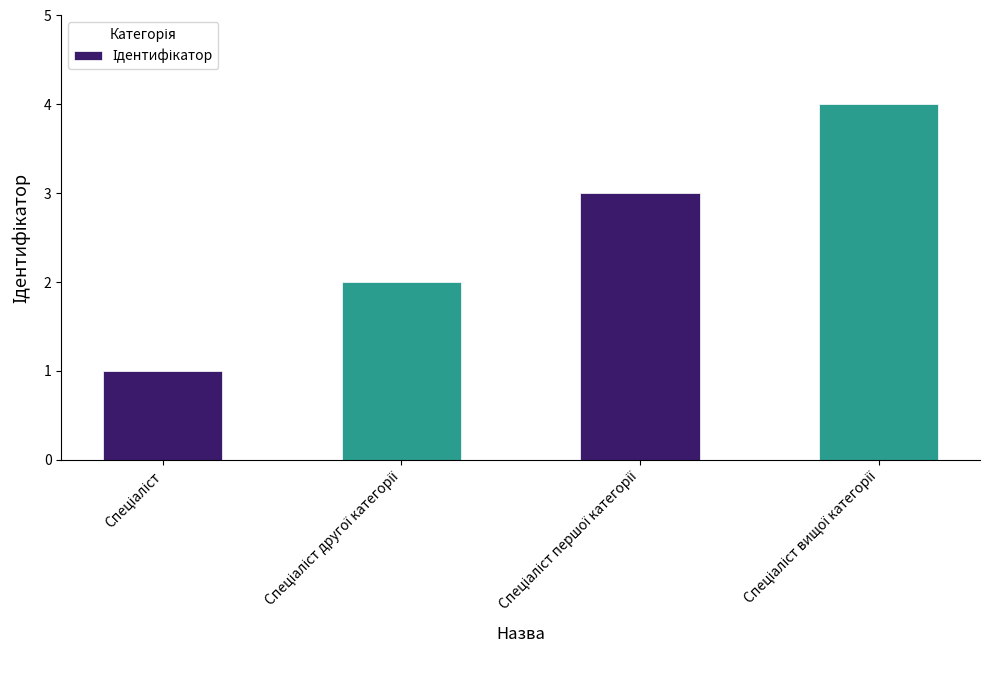

What is the sum of all values?

10